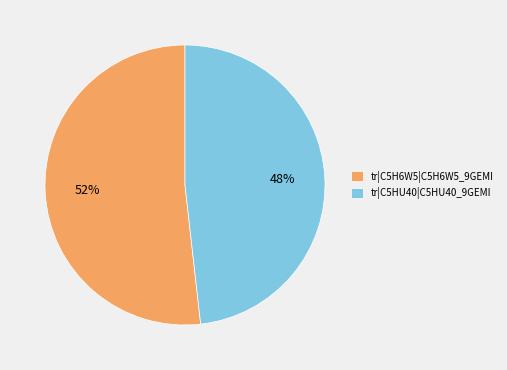

How many slices are in this pie chart?

2